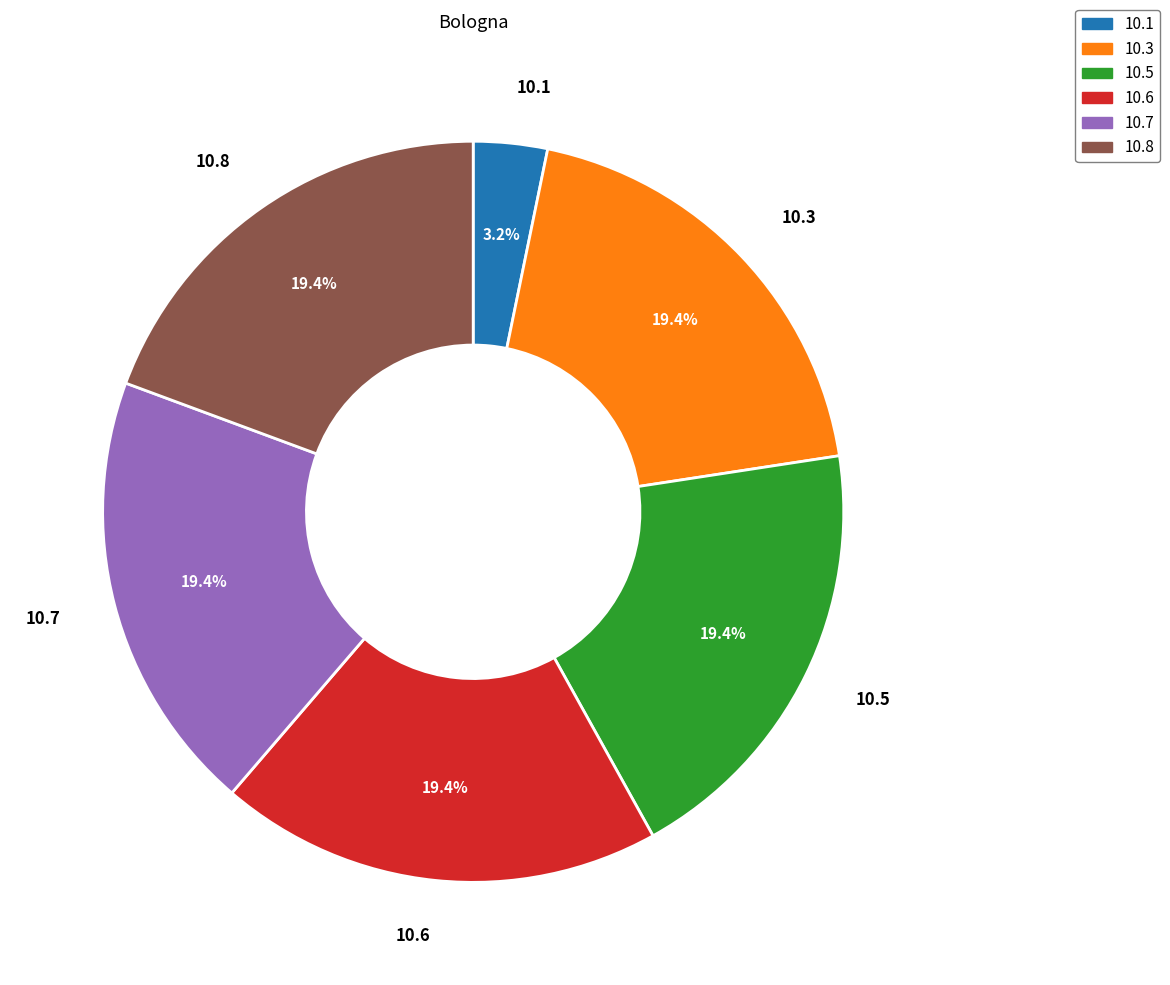

Is there a majority slice in this chart?

No